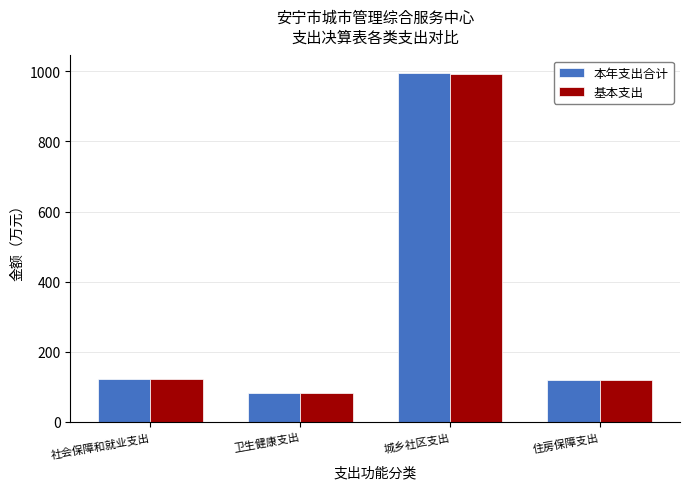

Which label corresponds to the largest value in the chart?

城乡社区支出